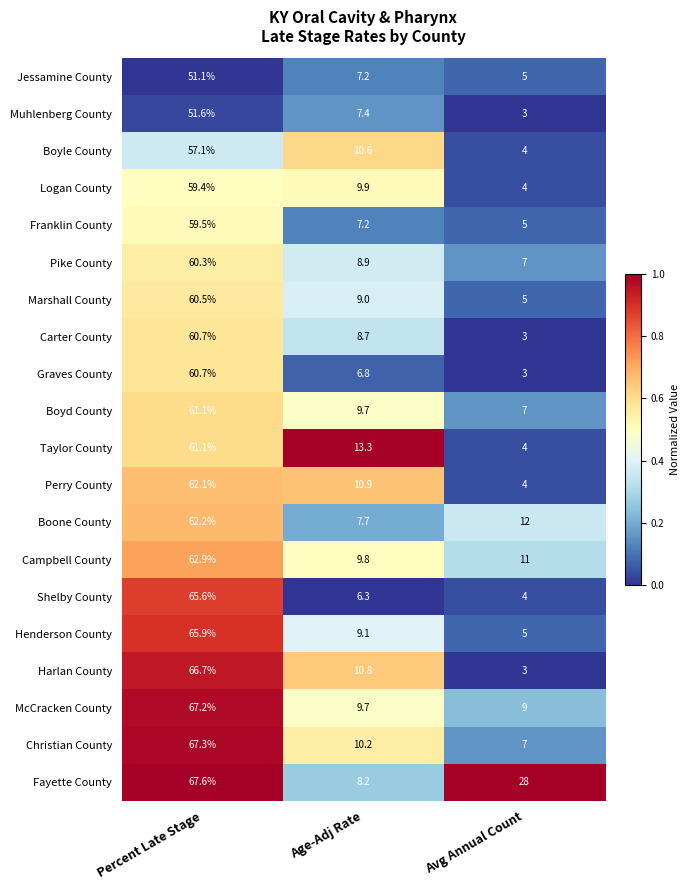

Rank the categories by Franklin County value from highest to lowest.

Percent Late Stage, Age-Adj Rate, Avg Annual Count